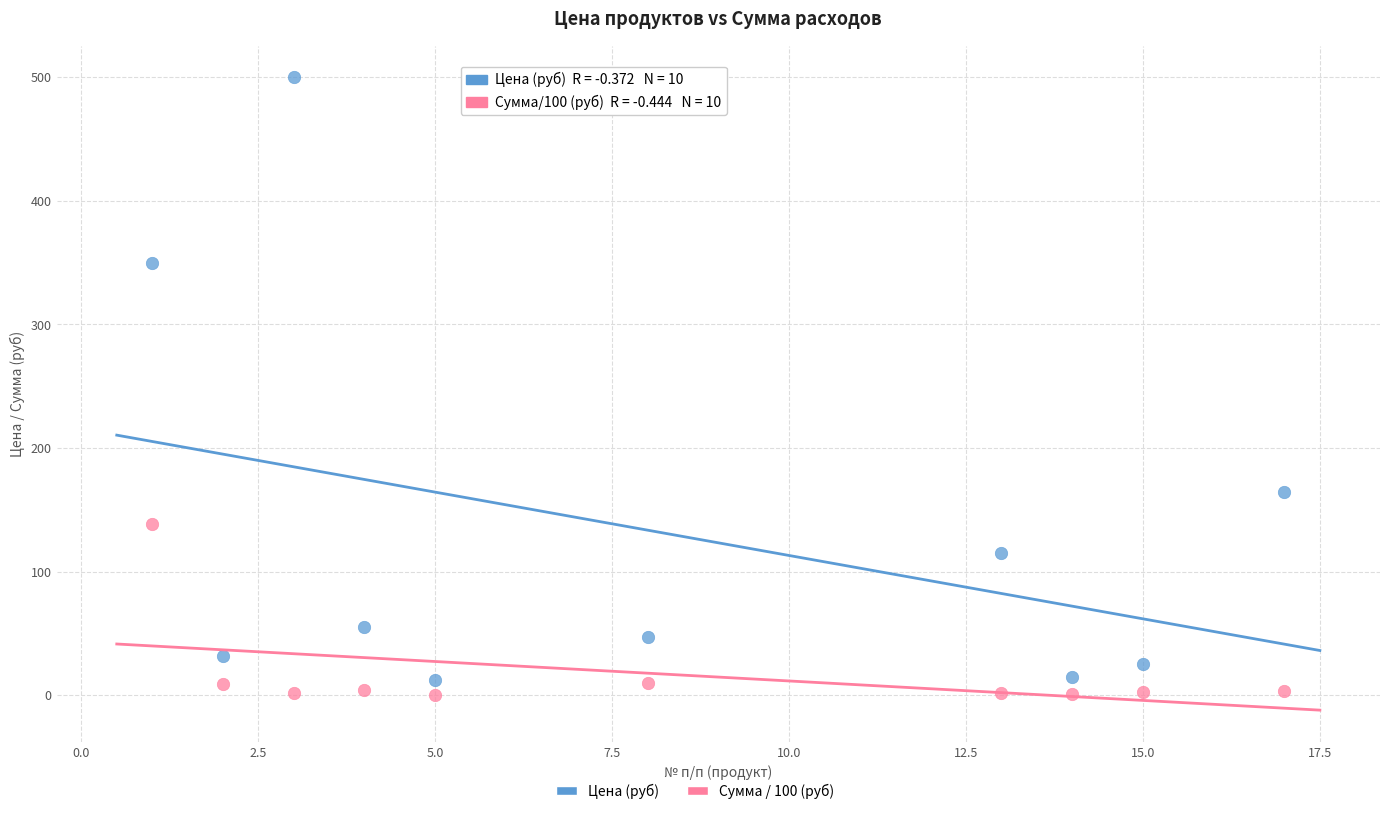

Across all series, what Y value is closest to 250?

164.3